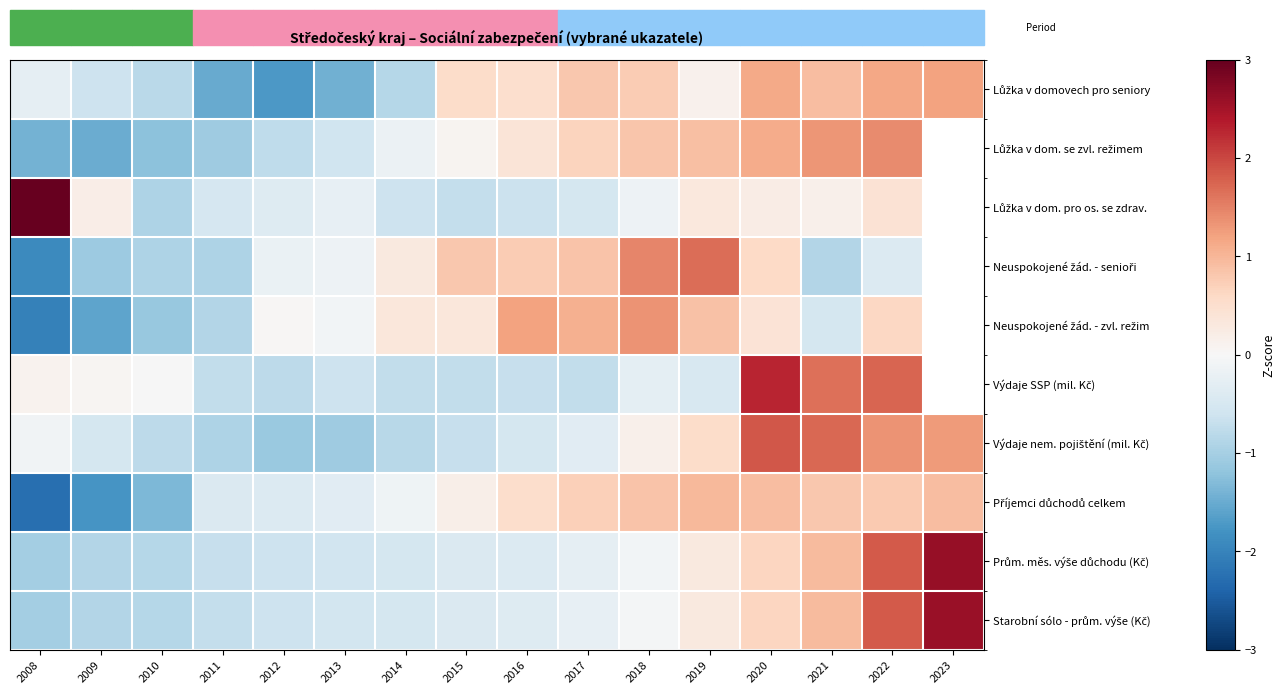

What is the highest value of the Příjemci důchodů celkem series?

1.0